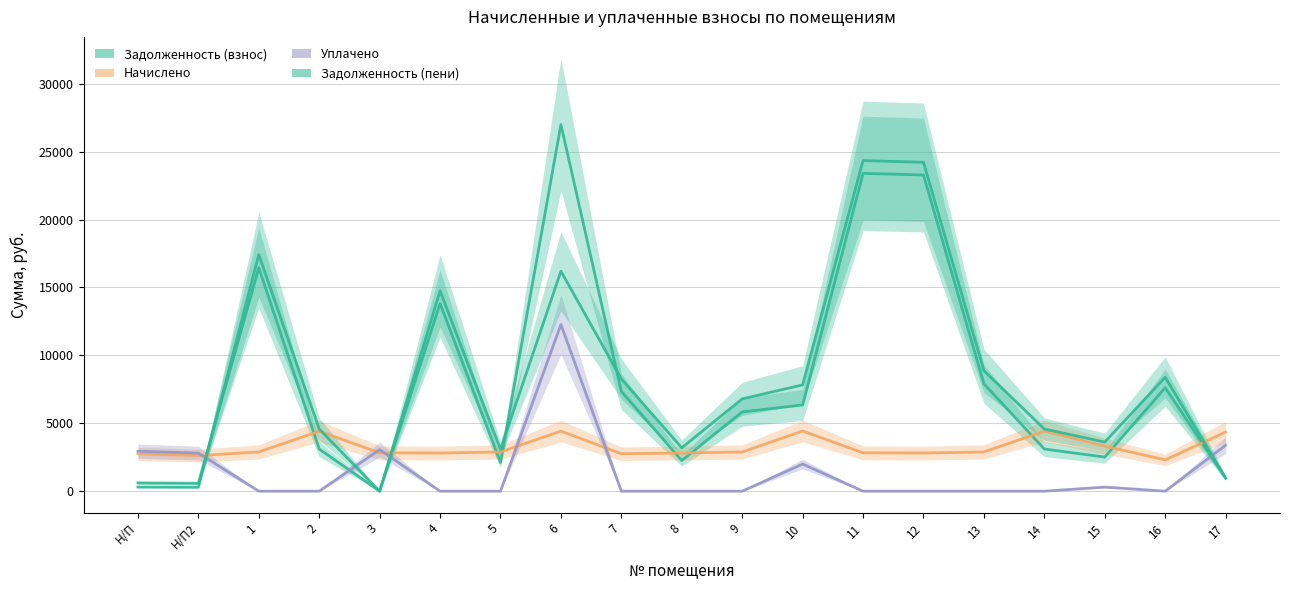

What is the label of the 13th point from the left?

11